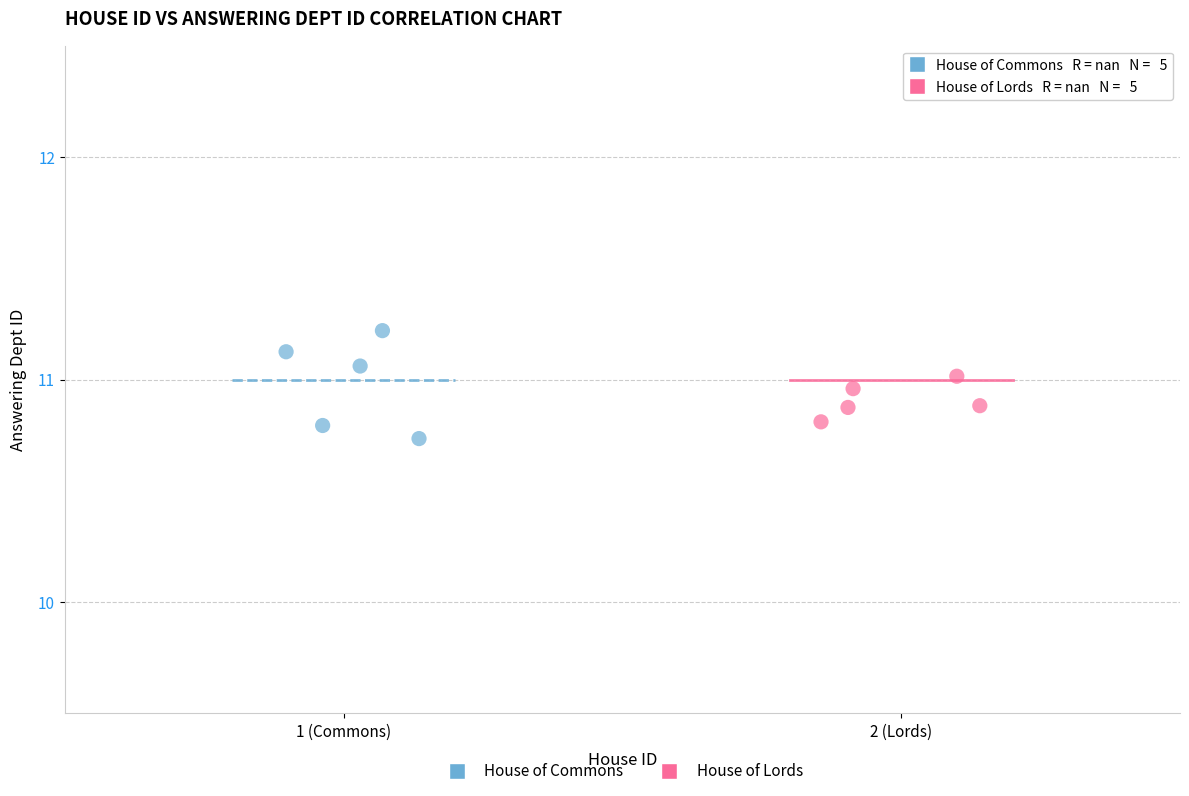

Which series has the widest spread of Y values?

House of Commons